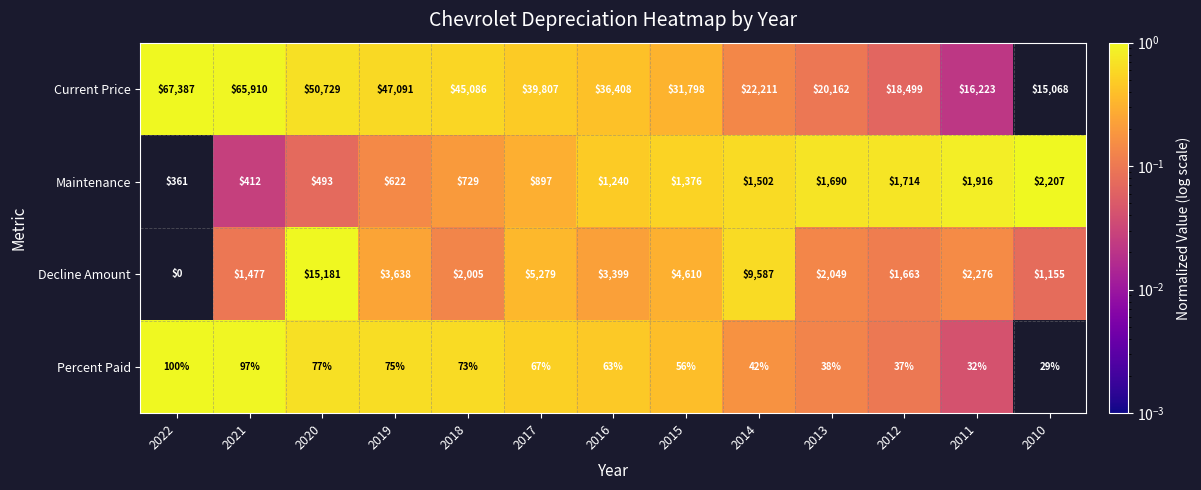

What is the difference between the highest and lowest values at 2013?

20124